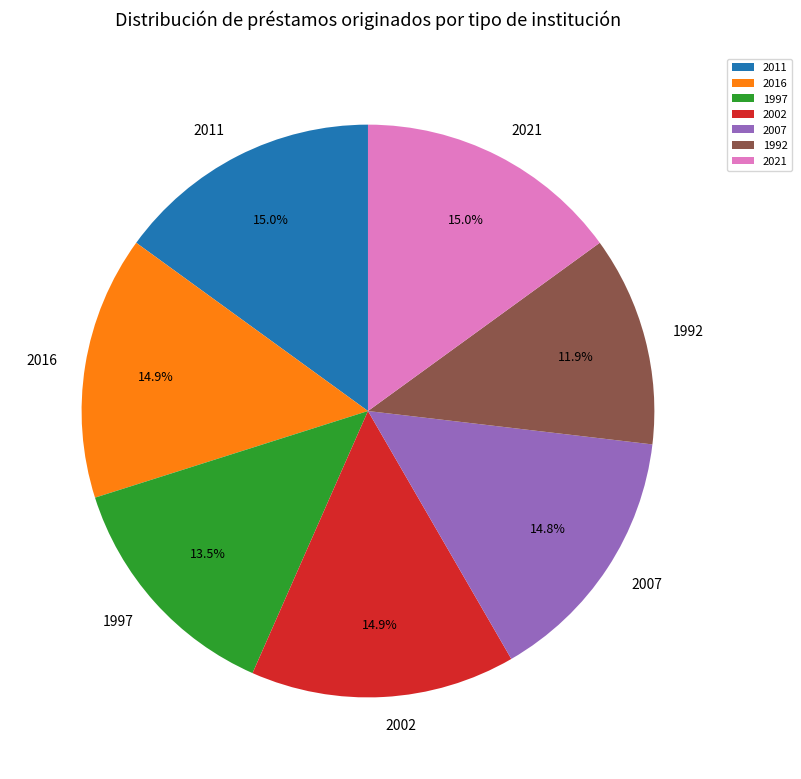

What percentage is NOT represented by 2021?

85.0%